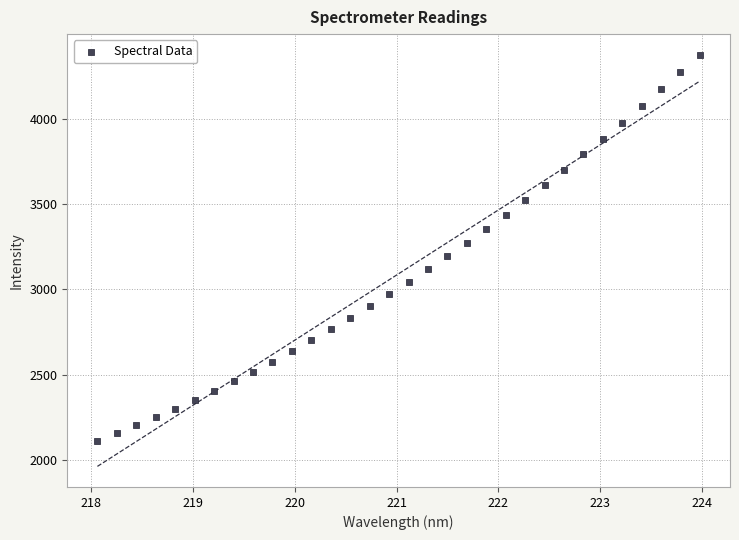

What is the range of X values (max minus min)?

5.9